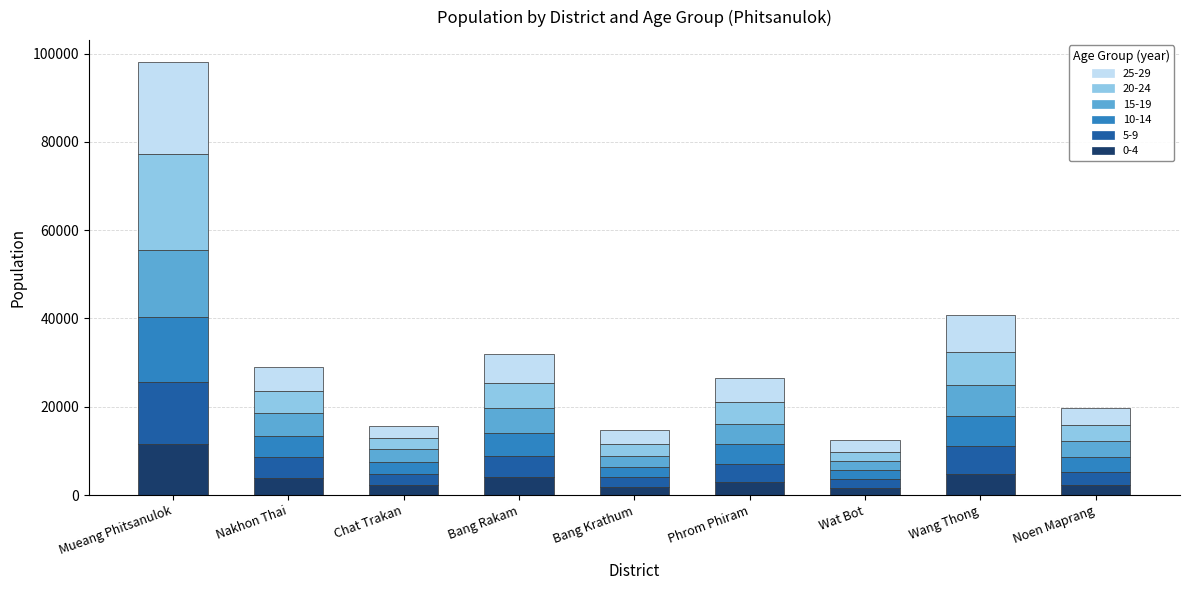

At which category is the sum across all series the highest?

Mueang Phitsanulok